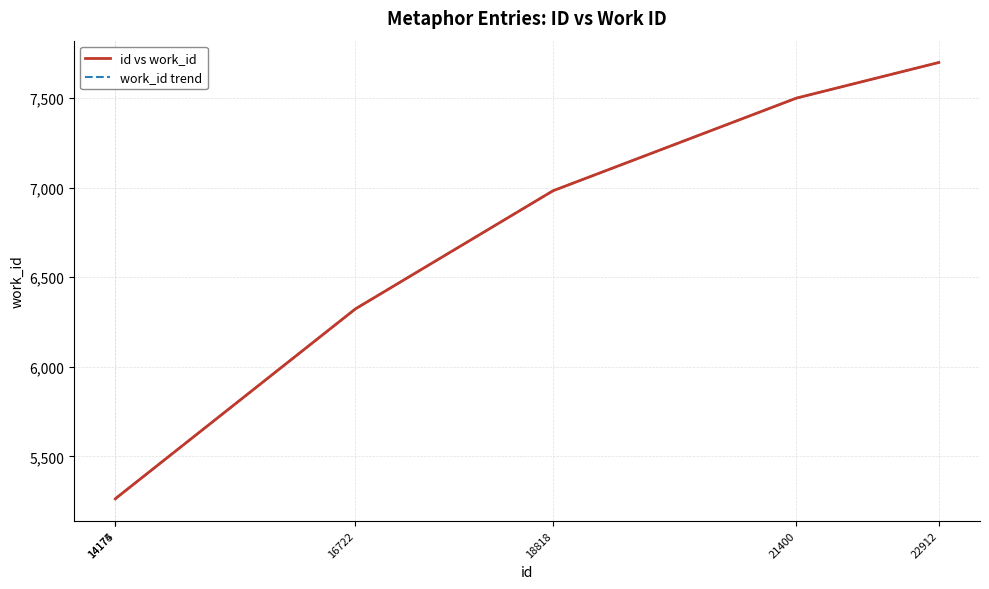

What value does the id vs work_id series have at 22912?

7698